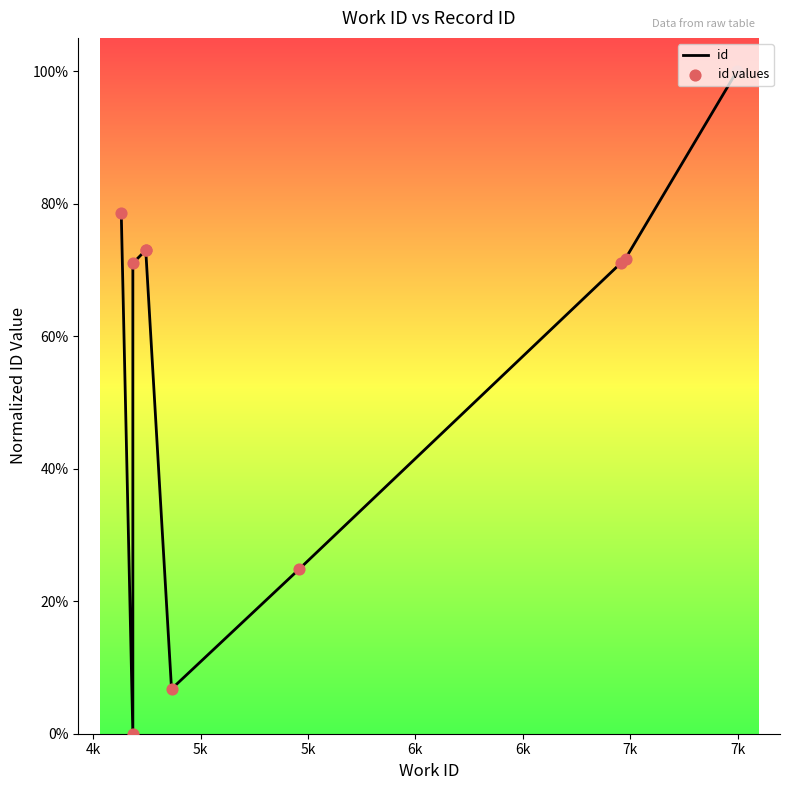

Which series contains the lowest Y value?

id